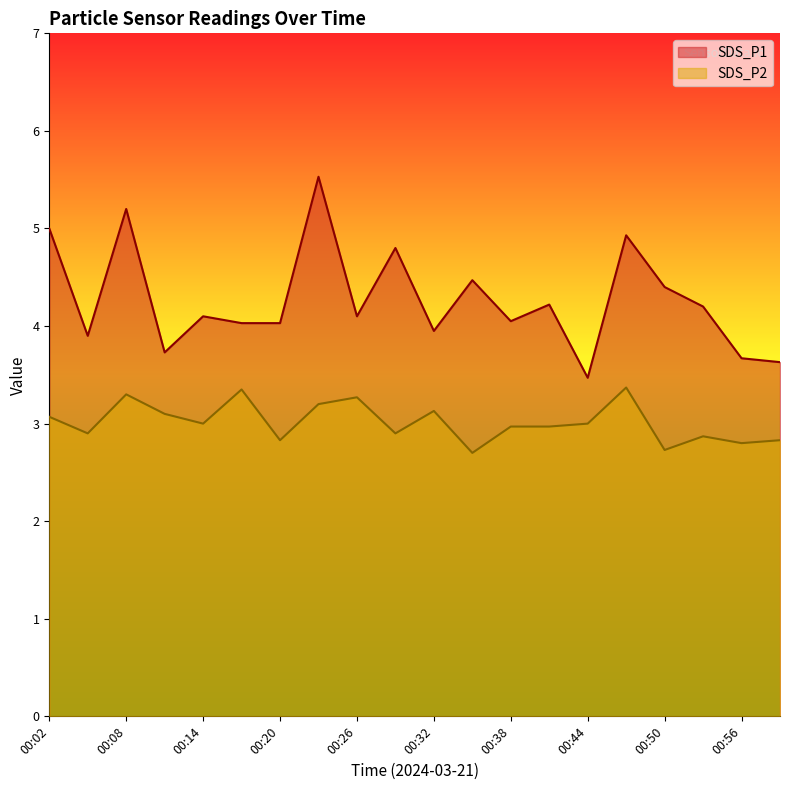

Rank the categories by SDS_P1 value from lowest to highest.

00:44, 00:59, 00:56, 00:11, 00:05, 00:32, 00:17, 00:20, 00:38, 00:14, 00:26, 00:53, 00:41, 00:50, 00:35, 00:29, 00:47, 00:02, 00:08, 00:23